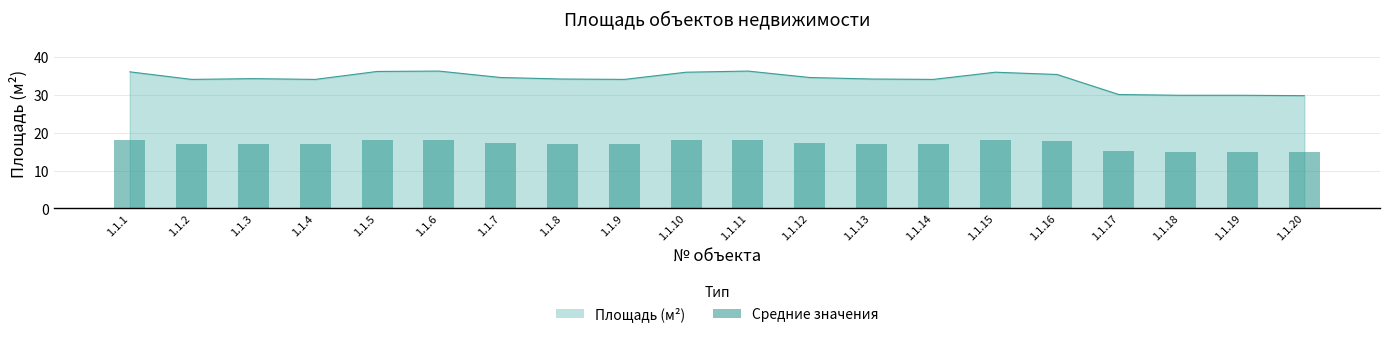

List the labels in order of value, smallest first.

1.1.20, 1.1.18, 1.1.19, 1.1.17, 1.1.2, 1.1.4, 1.1.9, 1.1.14, 1.1.8, 1.1.13, 1.1.3, 1.1.7, 1.1.12, 1.1.16, 1.1.10, 1.1.15, 1.1.1, 1.1.5, 1.1.6, 1.1.11